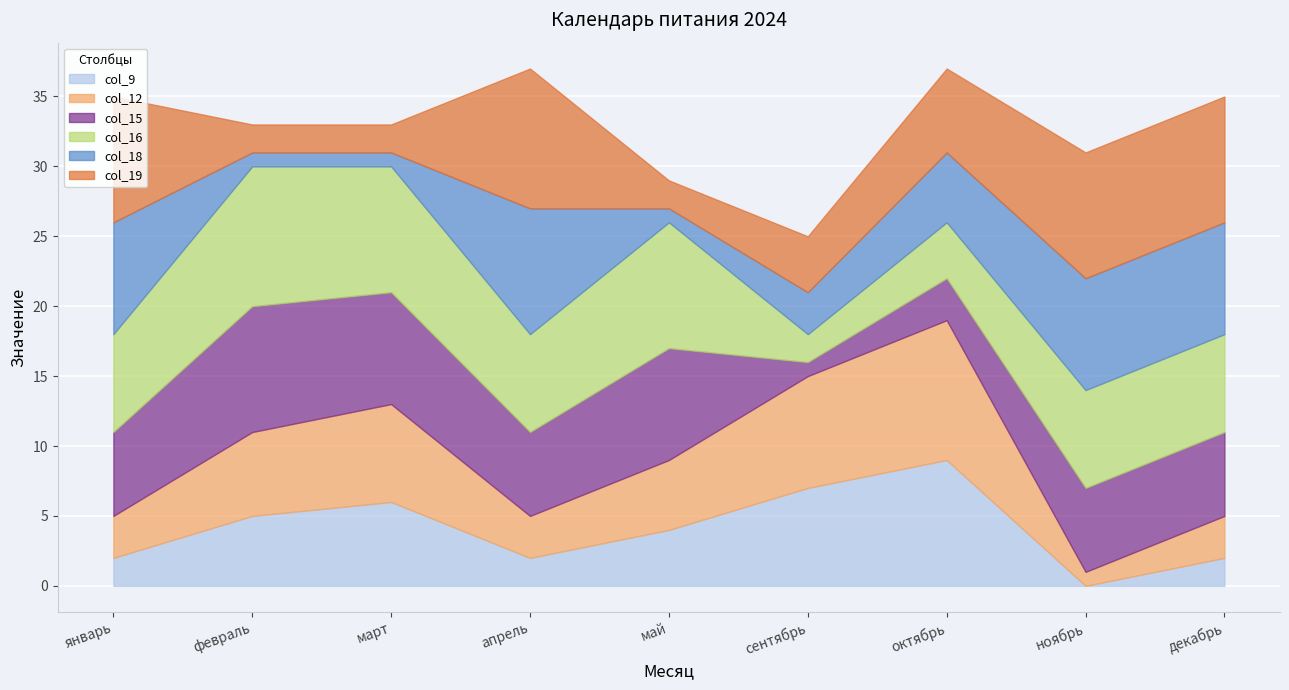

At which category is the sum across all series the highest?

апрель